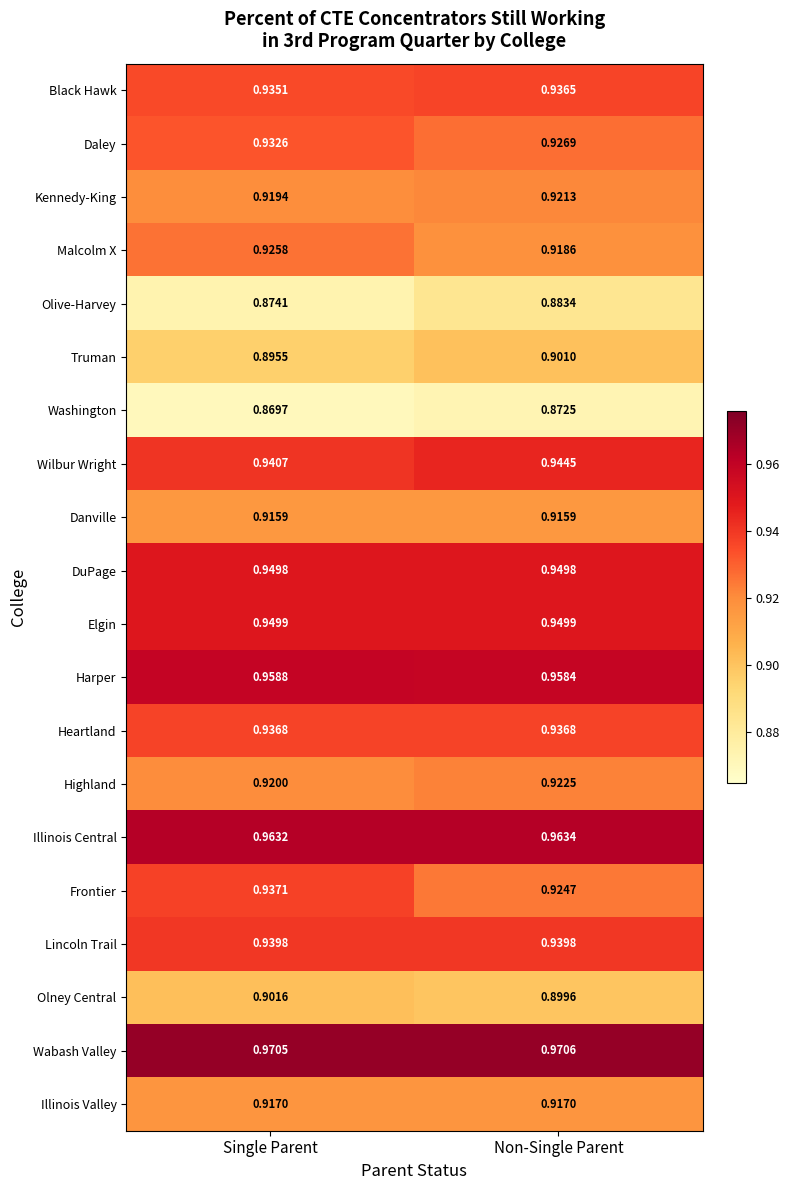

At Single Parent, list the series in order from smallest to largest.

Washington, Olive-Harvey, Truman, Olney Central, Danville, Illinois Valley, Kennedy-King, Highland, Malcolm X, Daley, Black Hawk, Heartland, Frontier, Lincoln Trail, Wilbur Wright, DuPage, Elgin, Harper, Illinois Central, Wabash Valley